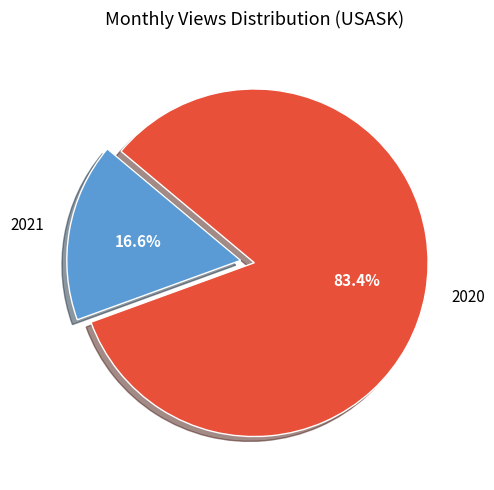

What is the smallest slice in the pie chart?

2021